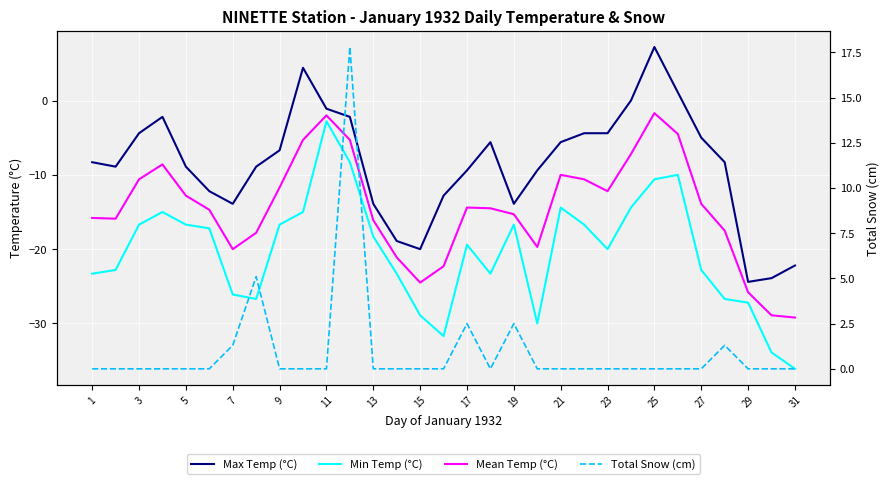

In Max Temp (°C), how many points are higher than both neighbors (excluding endpoints)?

4